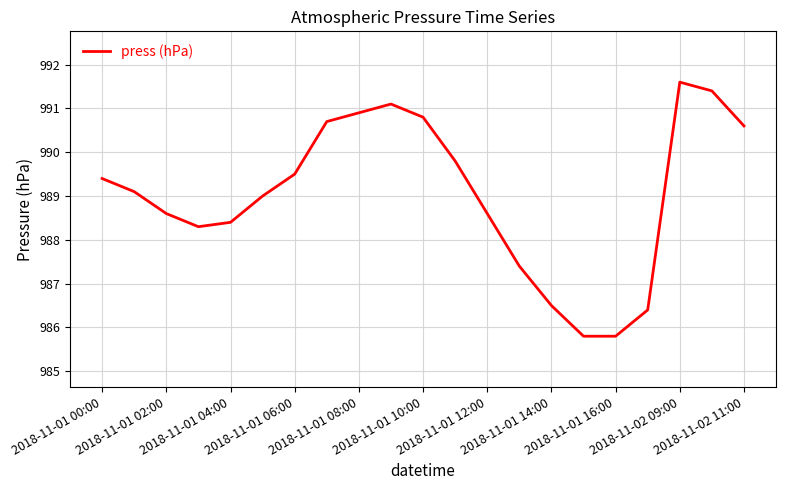

What is the smallest value displayed?

985.8